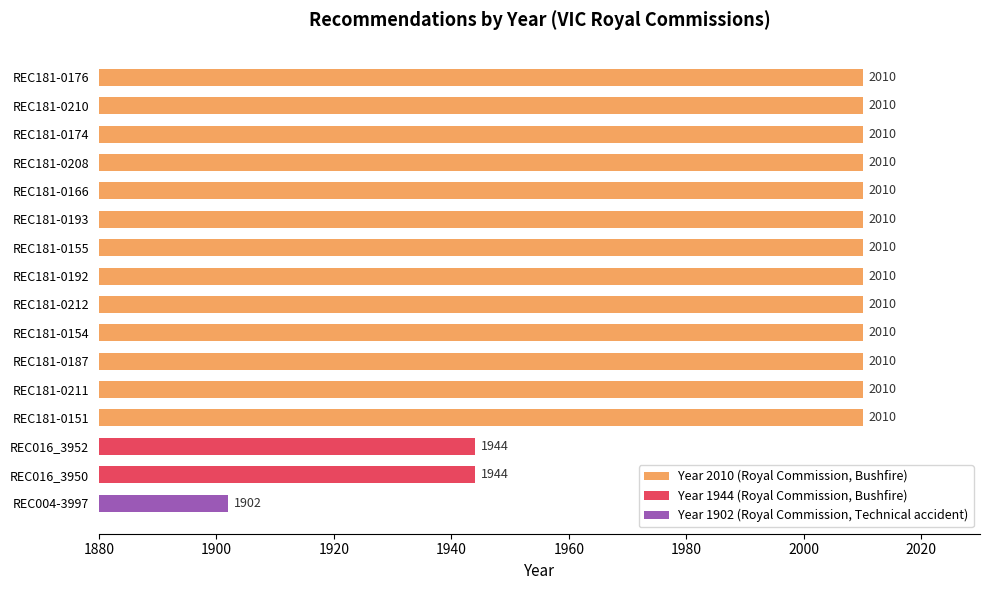

What is the label of the 6th bar from the bottom?

REC181-0187